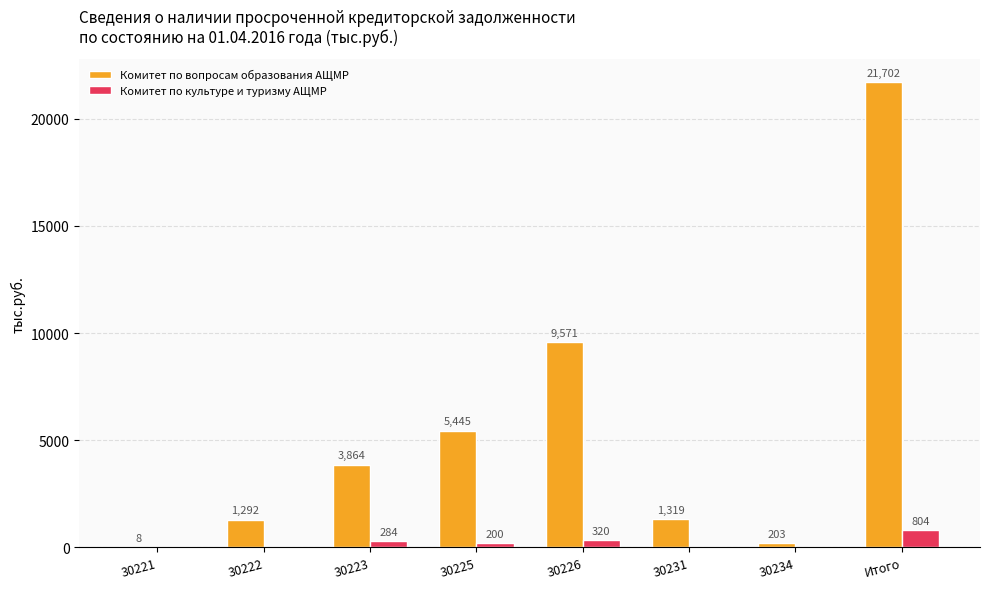

What value does the Комитет по вопросам образования АЩМР series have at 30226, to the nearest 10?

9570